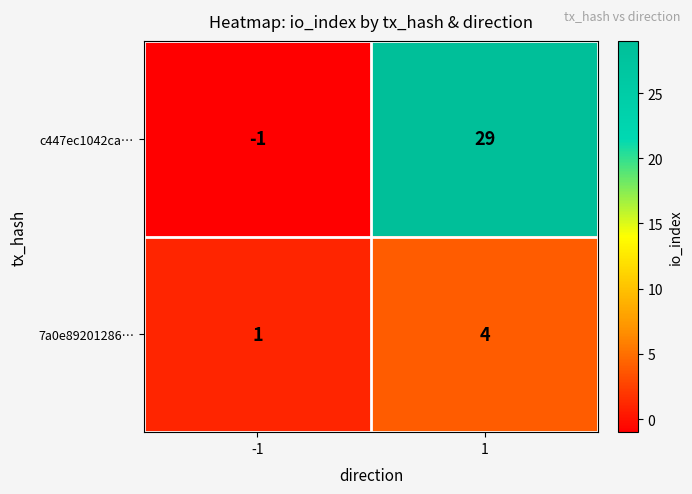

True or false: c447ec1042ca… has a value of 29 at 1.

True